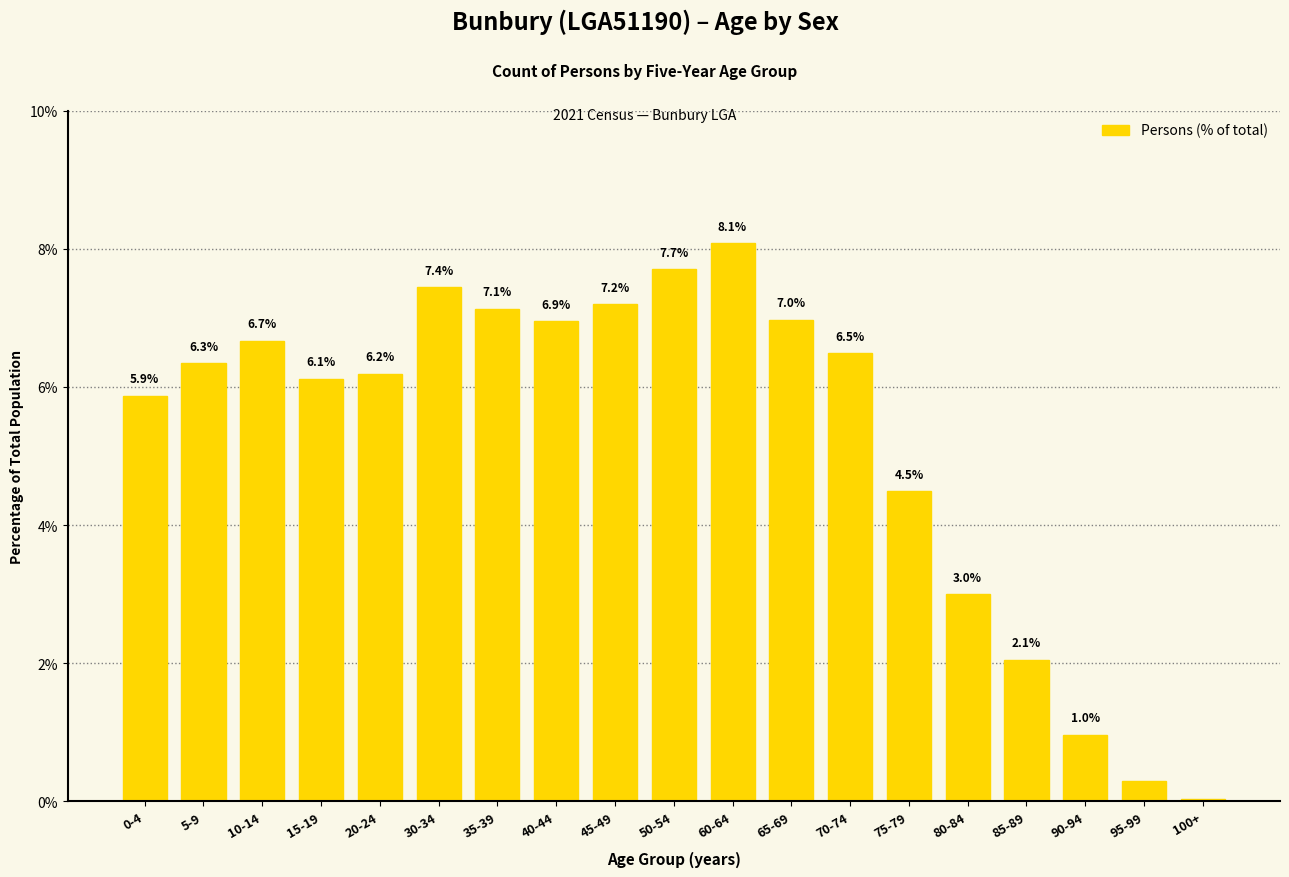

What is the value of the 15th bar from the left?

3.0